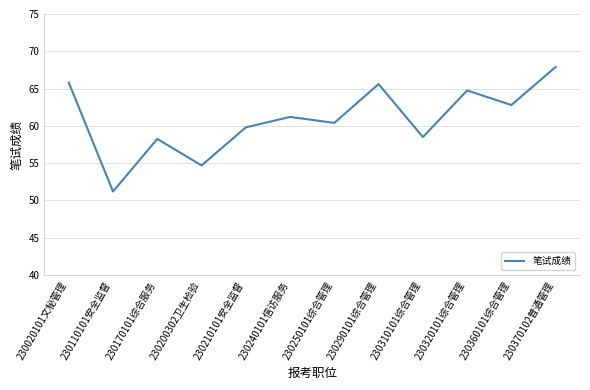

What position from the left is 230370102普通管理?

12